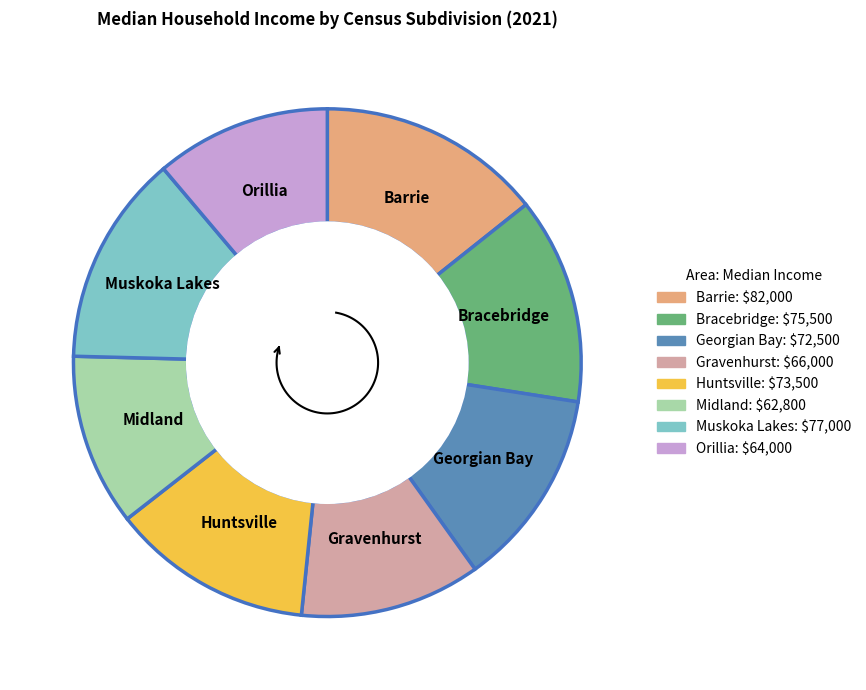

What percentage do Bracebridge and Orillia together represent?

24.3%